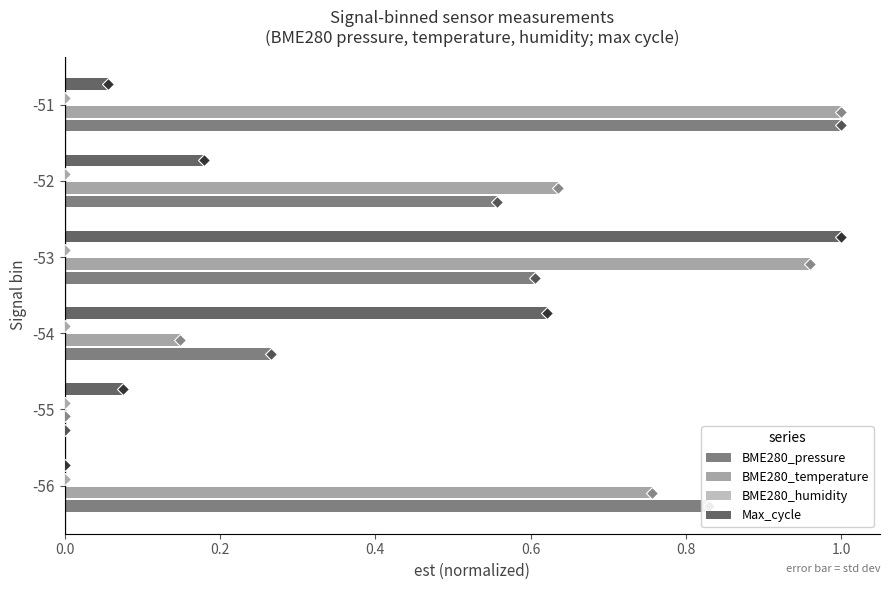

At 0.0, list the series in order from smallest to largest.

Max_cycle, BME280_humidity, BME280_temperature, BME280_pressure